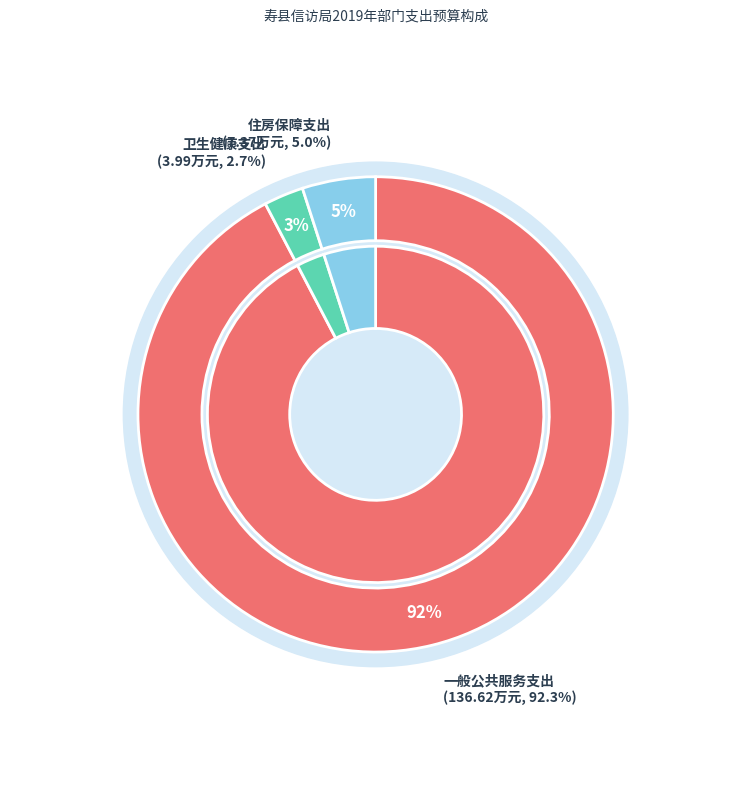

What is the smallest slice in the pie chart?

卫生健康支出